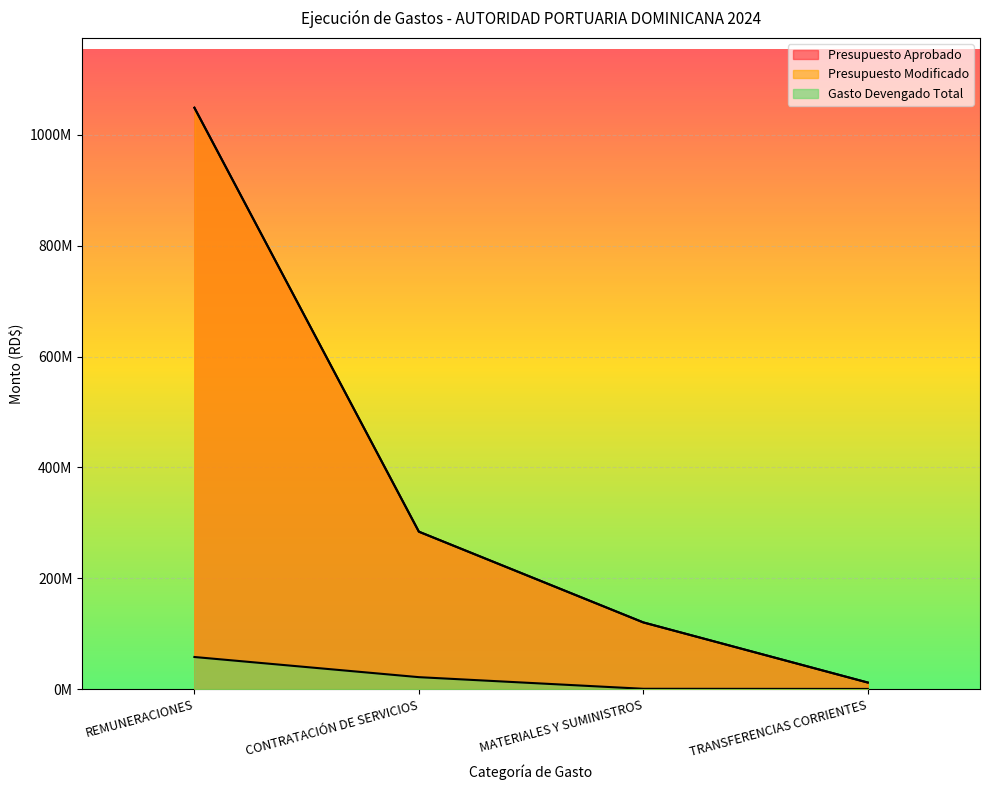

Does the chart display data point markers on the line(s)?

No